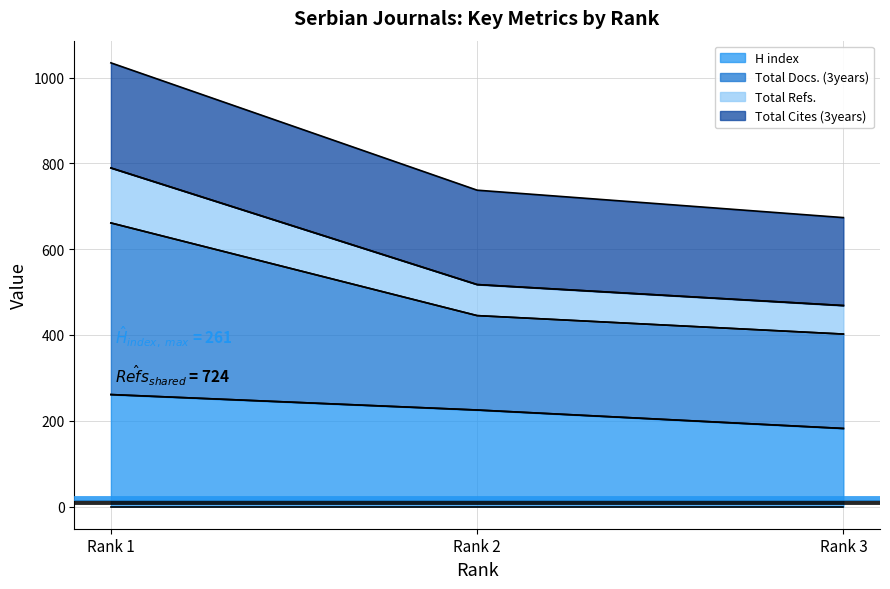

Which has a higher value, Rank 2 or Rank 1?

Rank 1